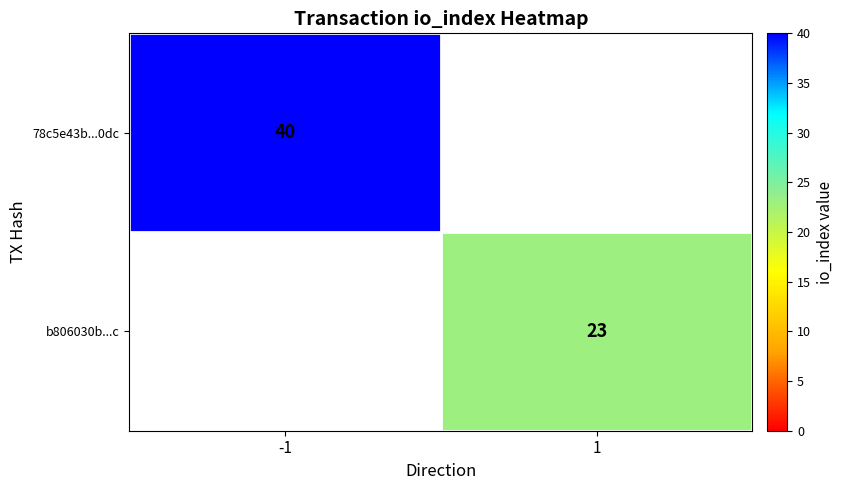

True or false: b806030b...c has a value of 13 at 1.

False